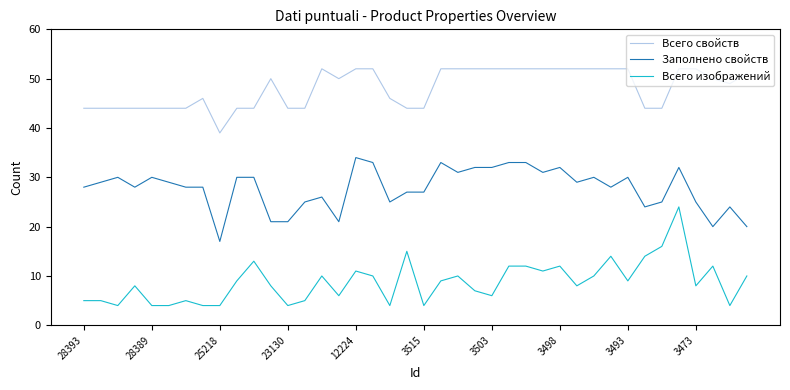

What is the average value of the Всего свойств series?

48